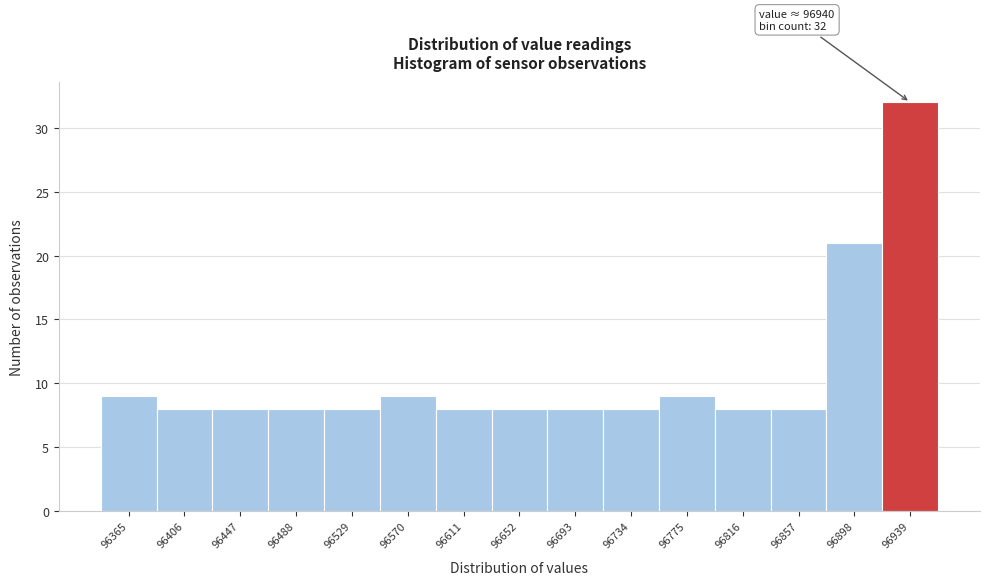

Reading left to right, transcribe all the data shown in this chart.

9	8	8	8	8	9	8	8	8	8	9	8	8	21	32